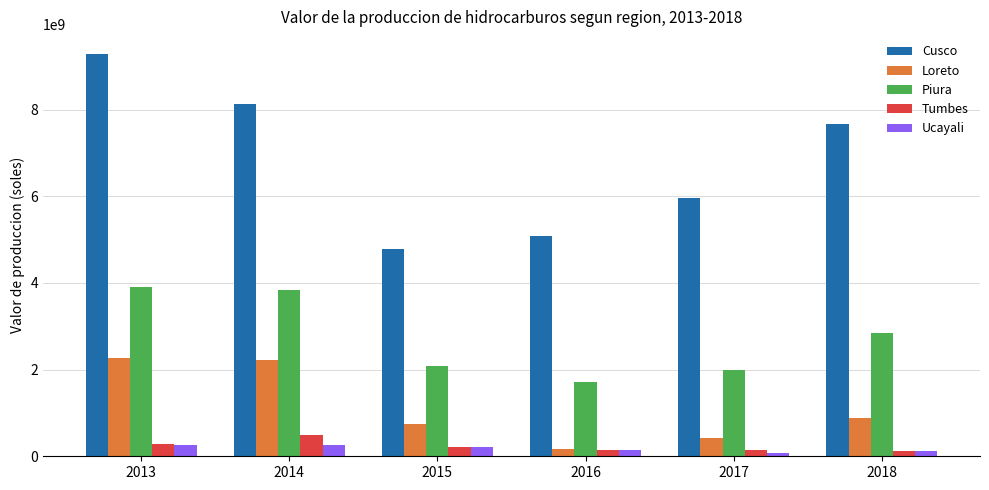

What is the spread (max minus min) of values at 2014?

7870045639.0